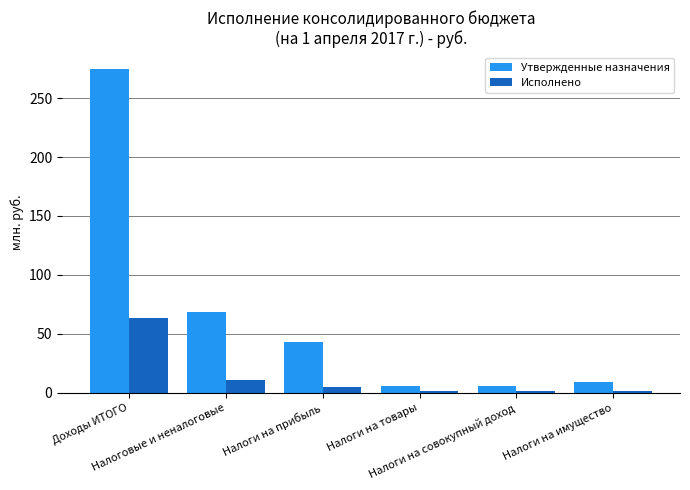

What is the average value of the Утвержденные назначения series?

67.7